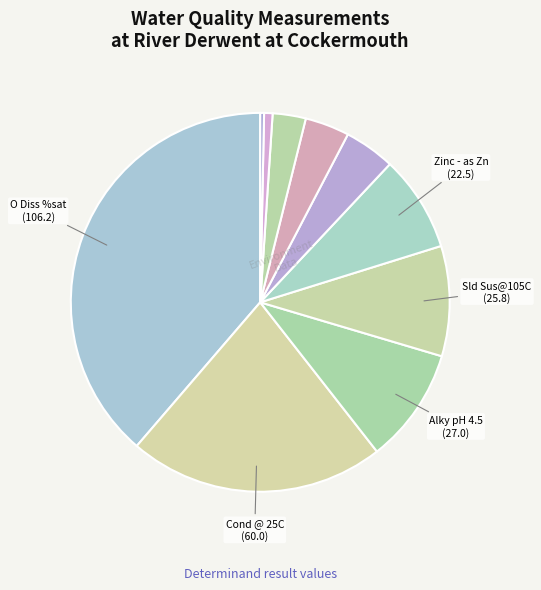

Rank the categories by value from highest to lowest.

O Diss %sat, Cond @ 25C, Alky pH 4.5, Sld Sus@105C, Zinc - as Zn, Oxygen Diss, Temp Water, pH, Cu Filtered, N Oxidised, Nitrate-N, Ammonia(N), Nitrite-N, NH3 un-ion